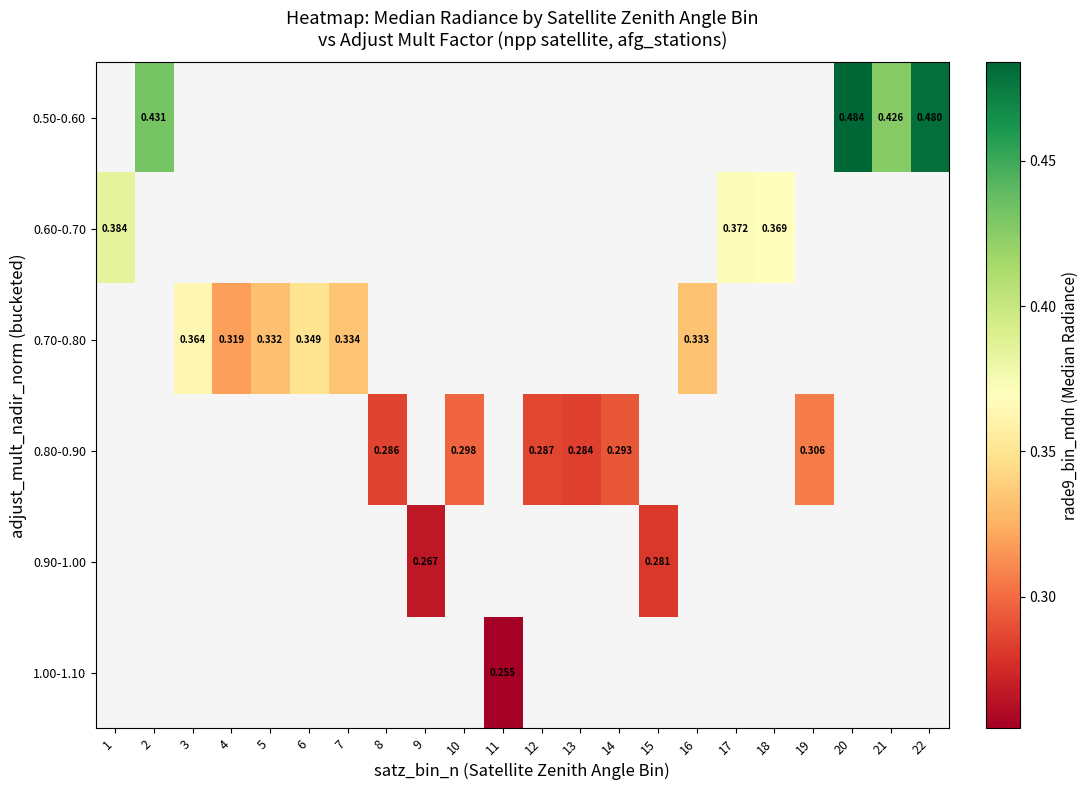

At which category does the chart reach its peak across all series?

20